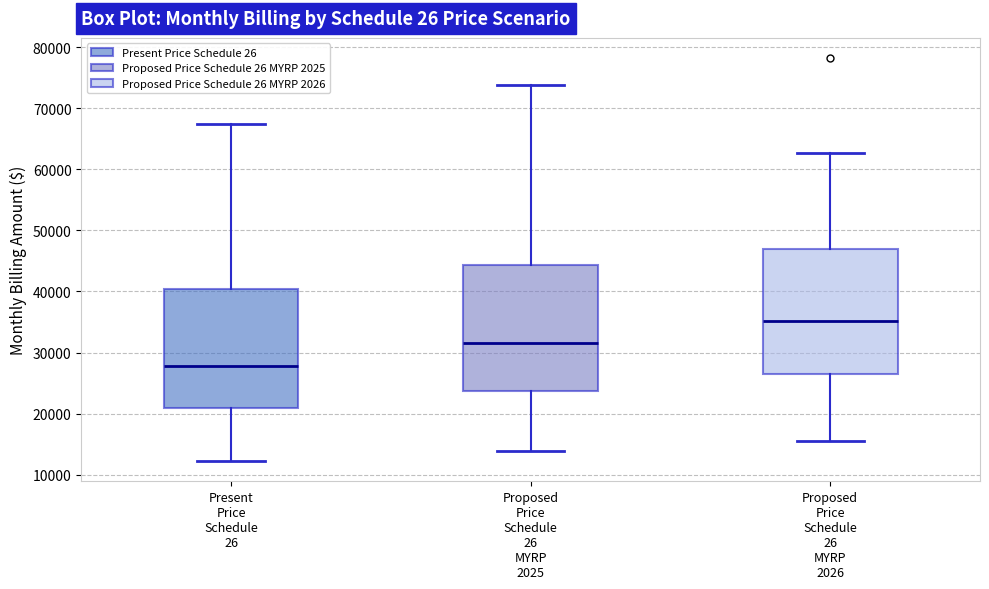

Reading left to right, transcribe this box plot: for each box, give where its median line is, the range the box spans, and where its two whiskers end, as read against the y-axis. The values are not printed on the chart, so give them approximately, as read against the axis.

Present Price Schedule 26: median 28000, box 21000 to 40000, whiskers 12000 to 67000
Proposed Price Schedule 26 MYRP 2025: median 32000, box 24000 to 44000, whiskers 14000 to 74000
Proposed Price Schedule 26 MYRP 2026: median 35000, box 26000 to 47000, whiskers 15000 to 63000